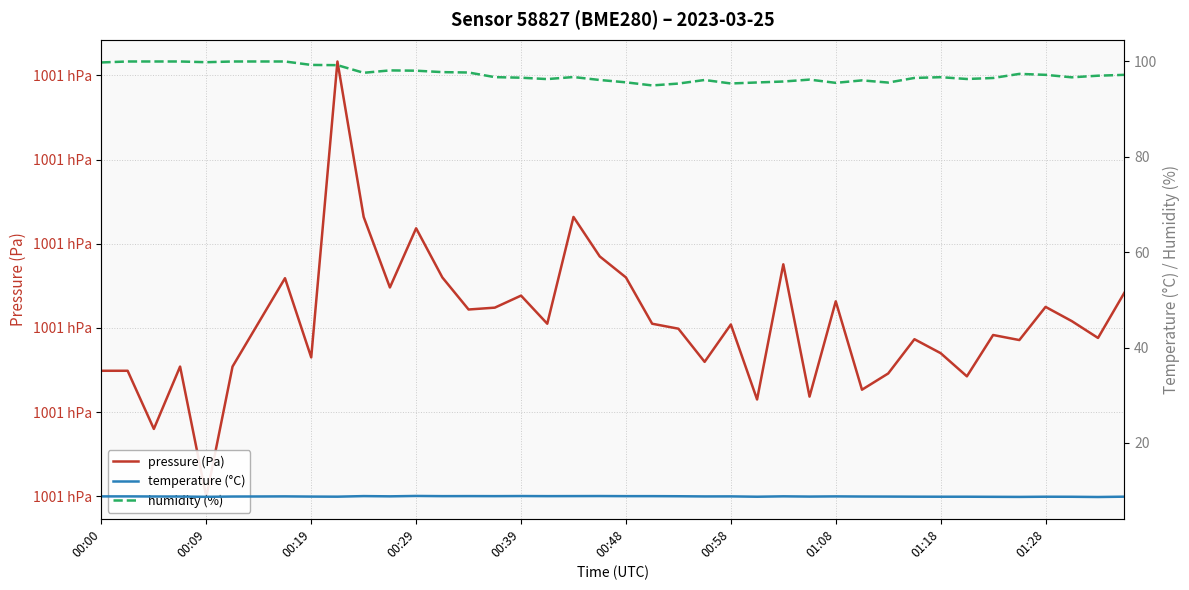

What is the value of the temperature (°C) point at the 27th from the left?

8.8